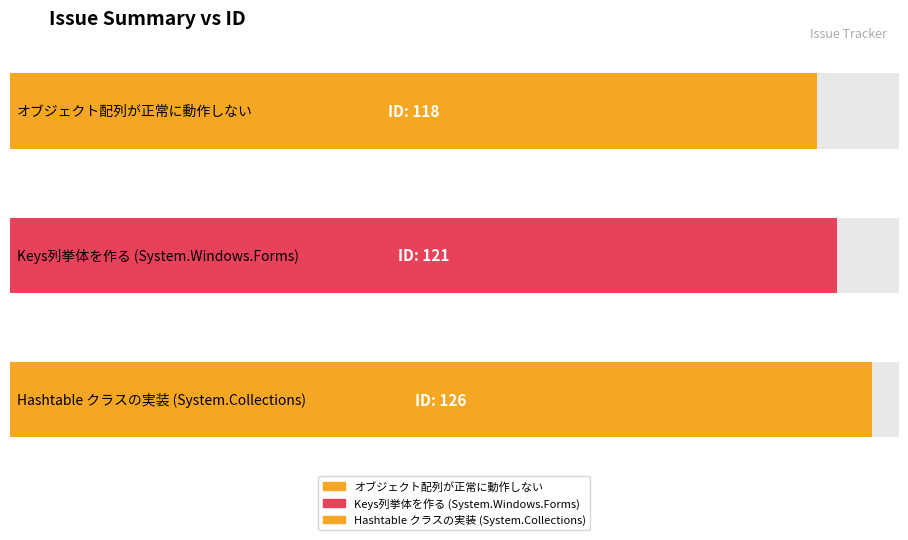

What is the label of the 2nd bar from the left?

Keys列挙体を作る (System.Windows.Forms)